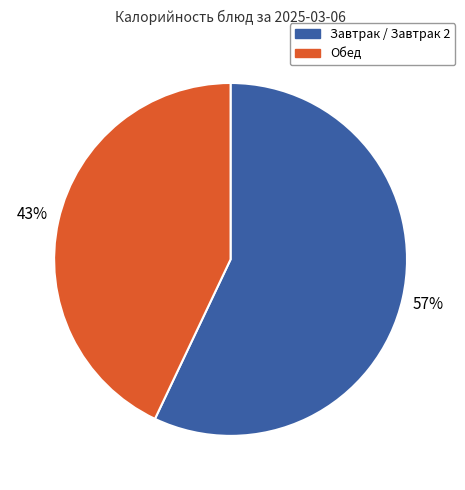

To the nearest percent, what is the average slice percentage?

50%